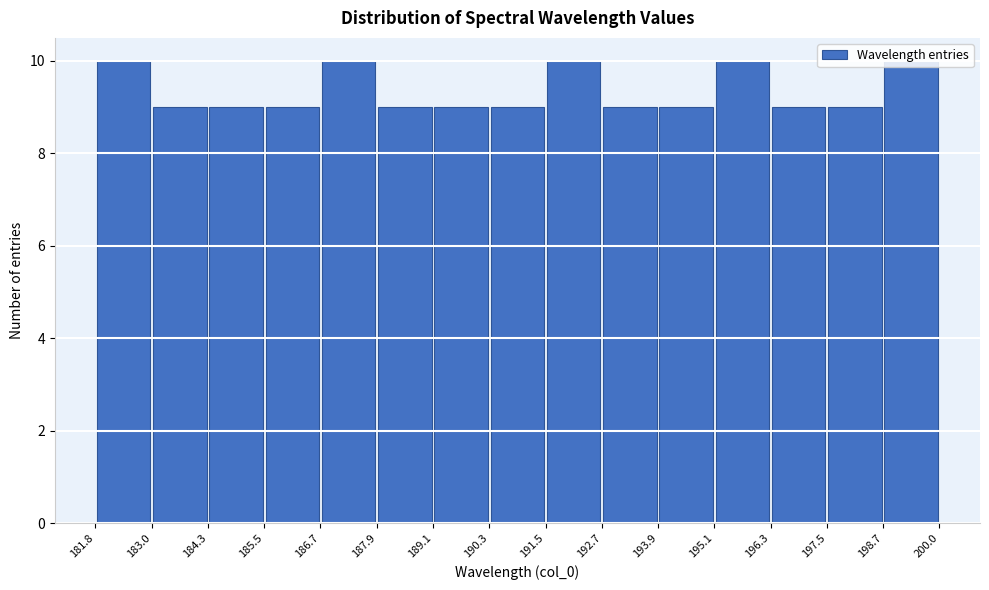

How tall is the bar that spans 191.5 to 192.7 on the x-axis? The values are not printed on the chart, so give them approximately, as read against the axis.

10